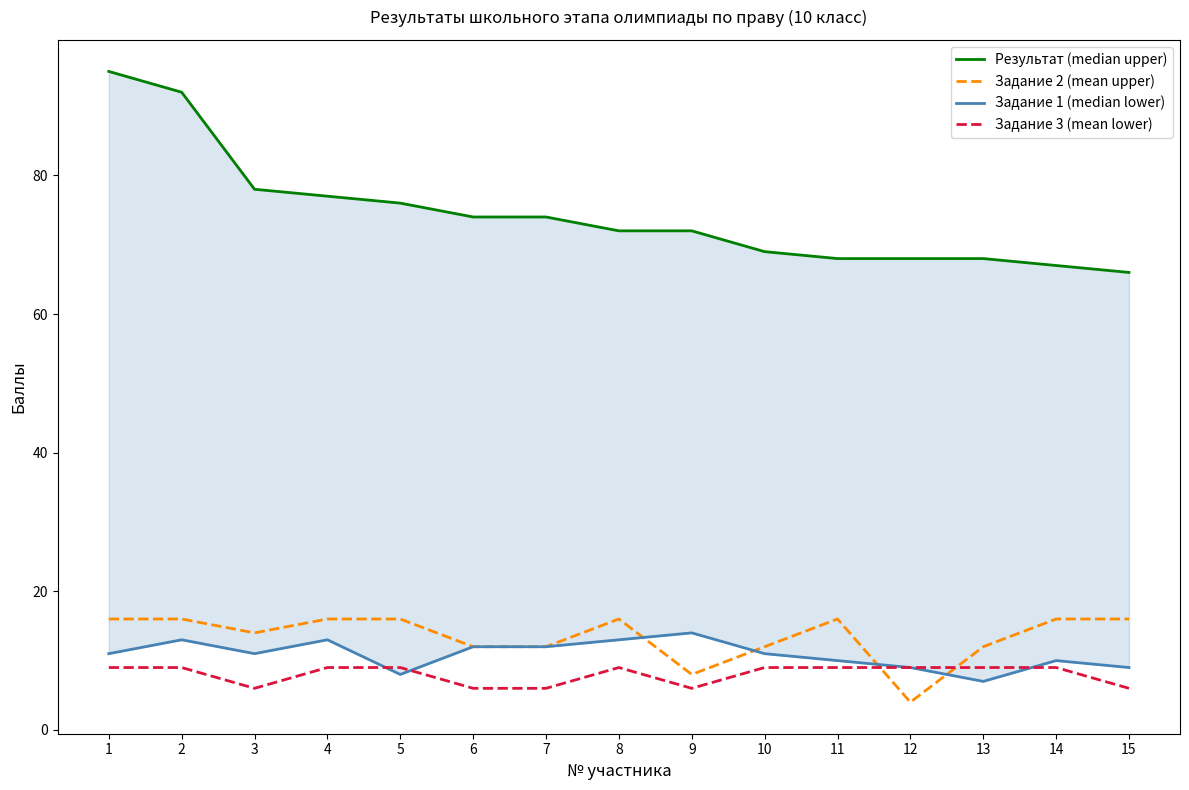

Count the number of data series in this chart.

4